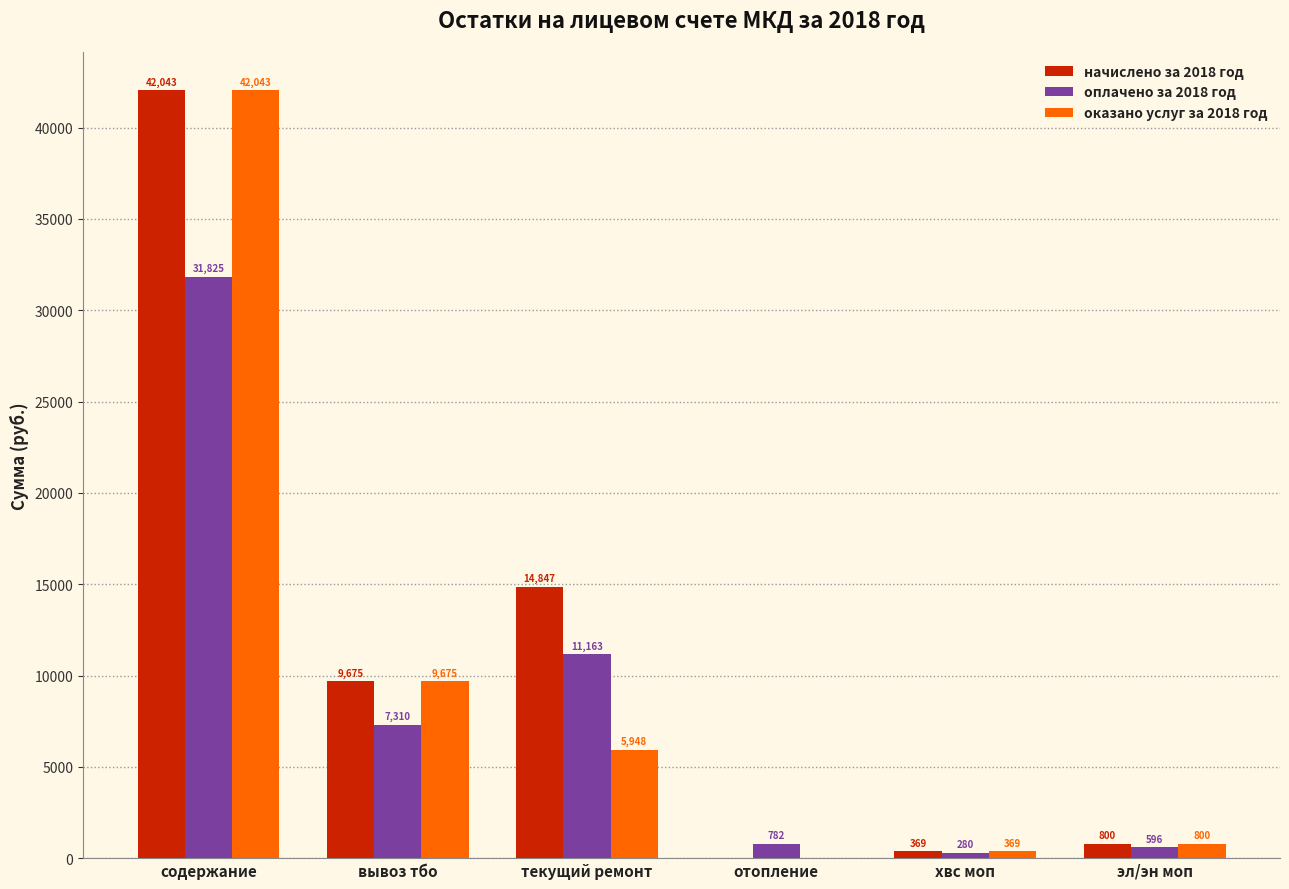

The value of оплачено за 2018 год at вывоз тбо is 7310.0. True or false?

True